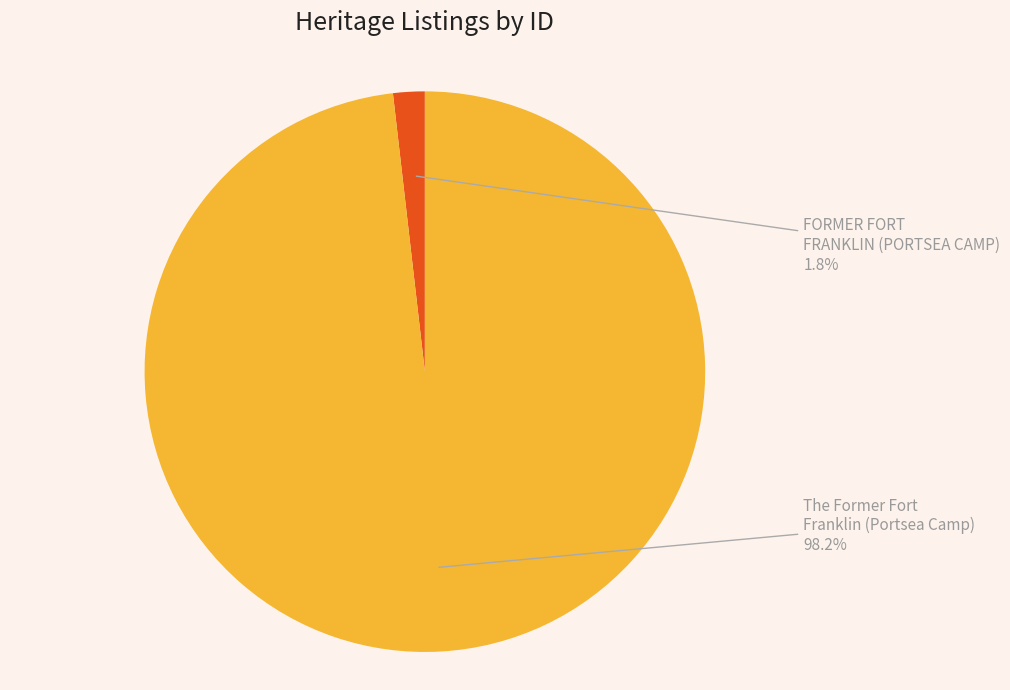

Is it true that The Former Fort Franklin (Portsea Camp) is 98% of the pie?

True